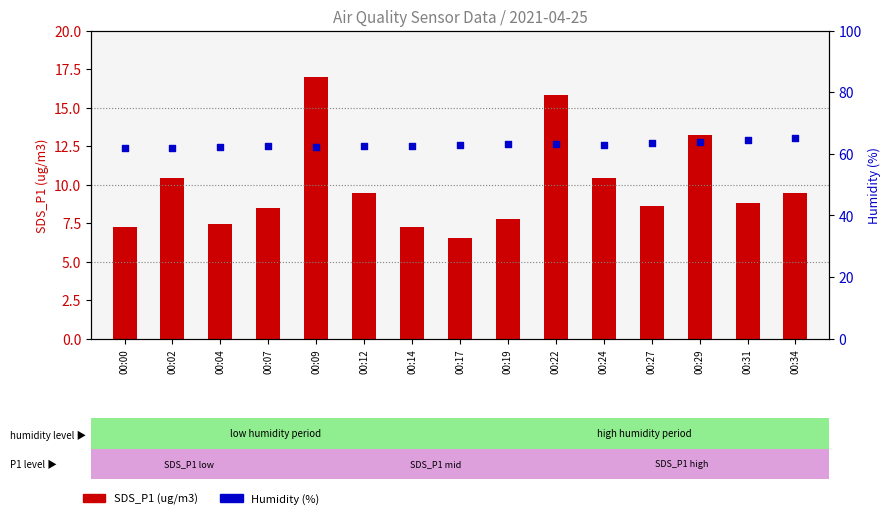

Which series has the largest total across all categories?

Humidity (%)